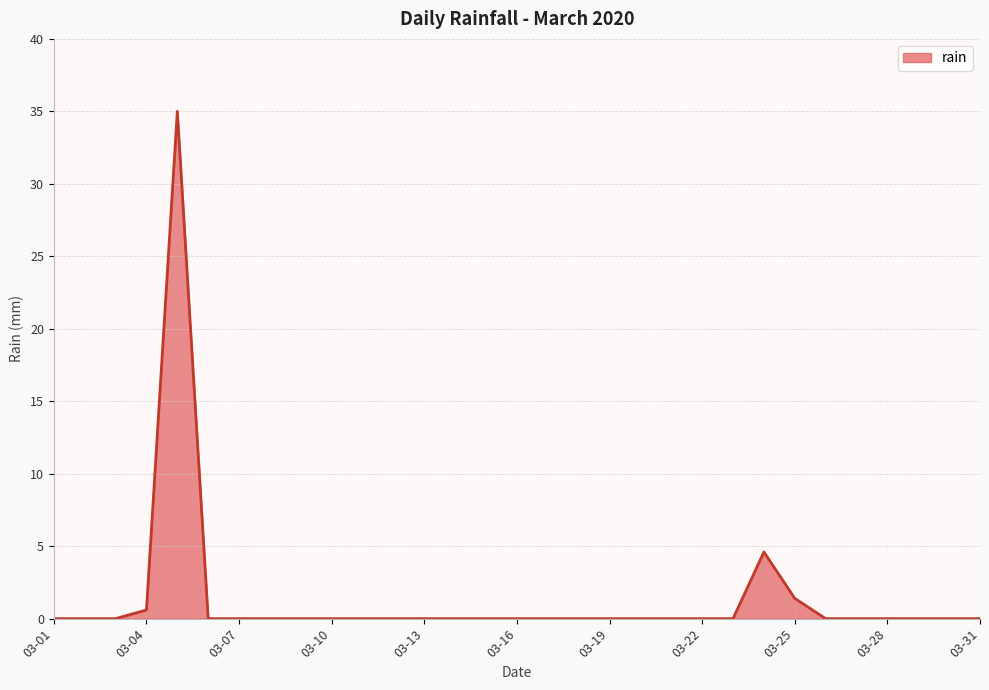

What is the maximum value shown in the chart?

35.0